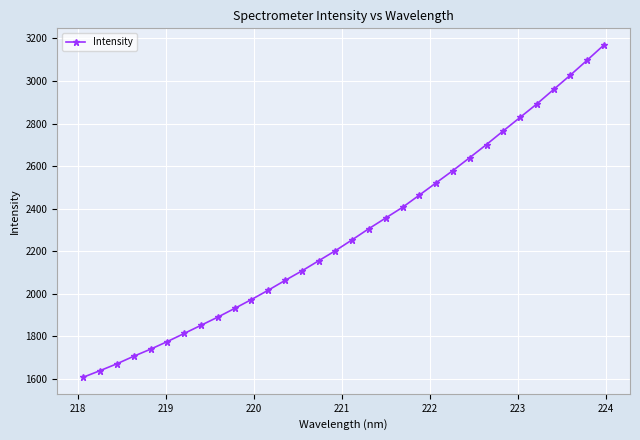

What is the average value?

2284.3